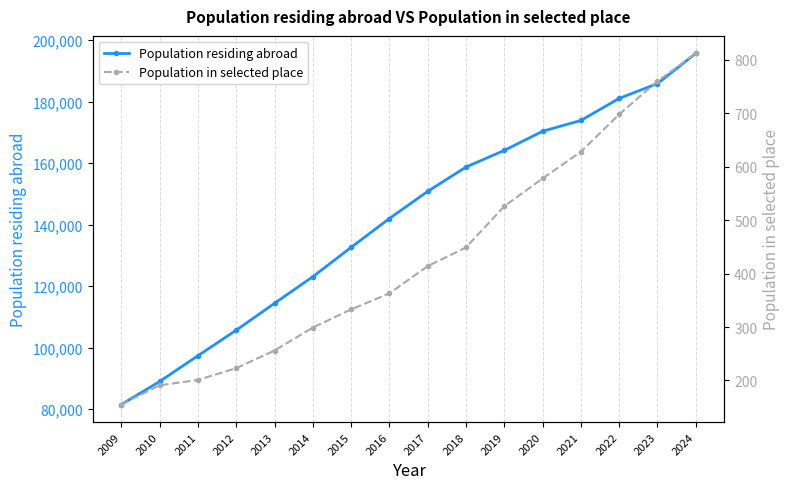

What is the difference between the maximum and minimum values in the Population in selected place series?

657